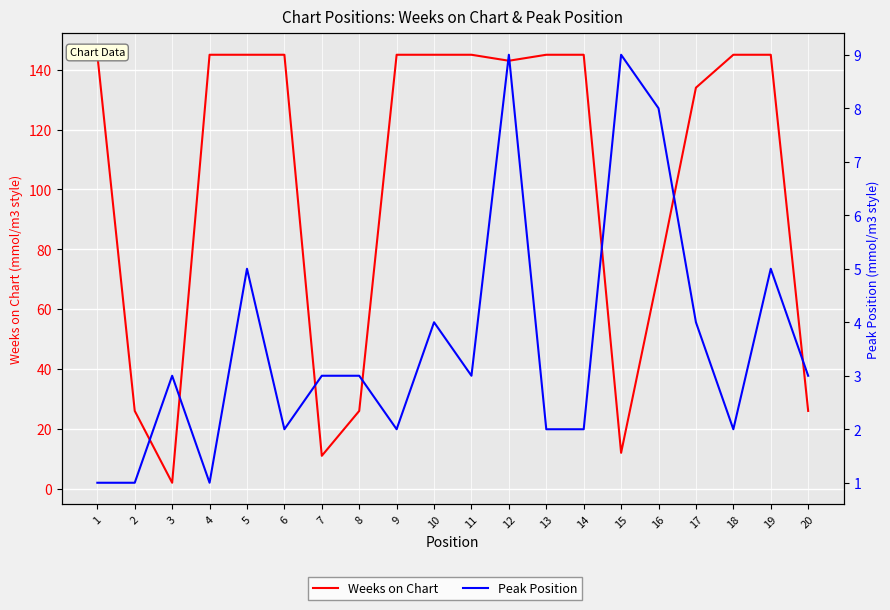

What is the difference between the maximum and minimum values in the Weeks on Chart series?

143